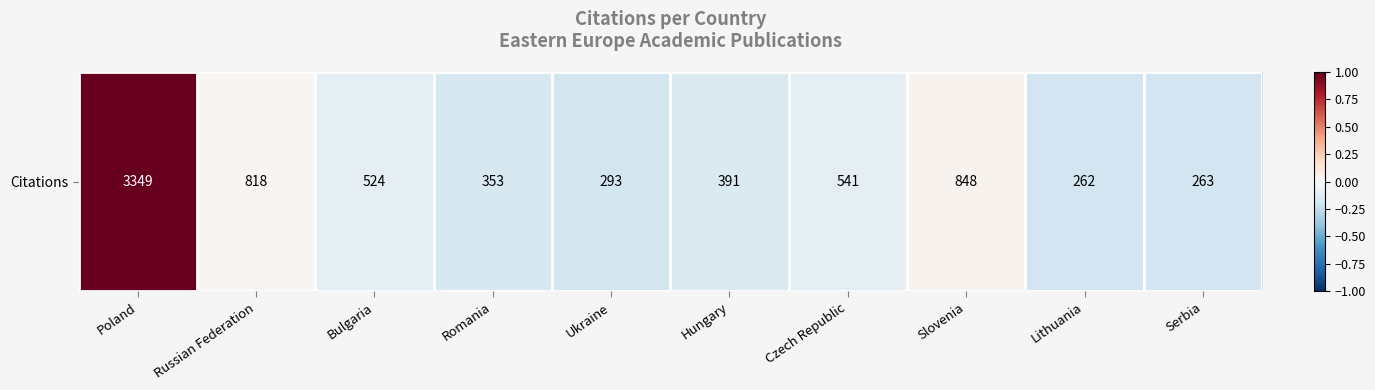

Which label corresponds to the largest value in the chart?

Poland